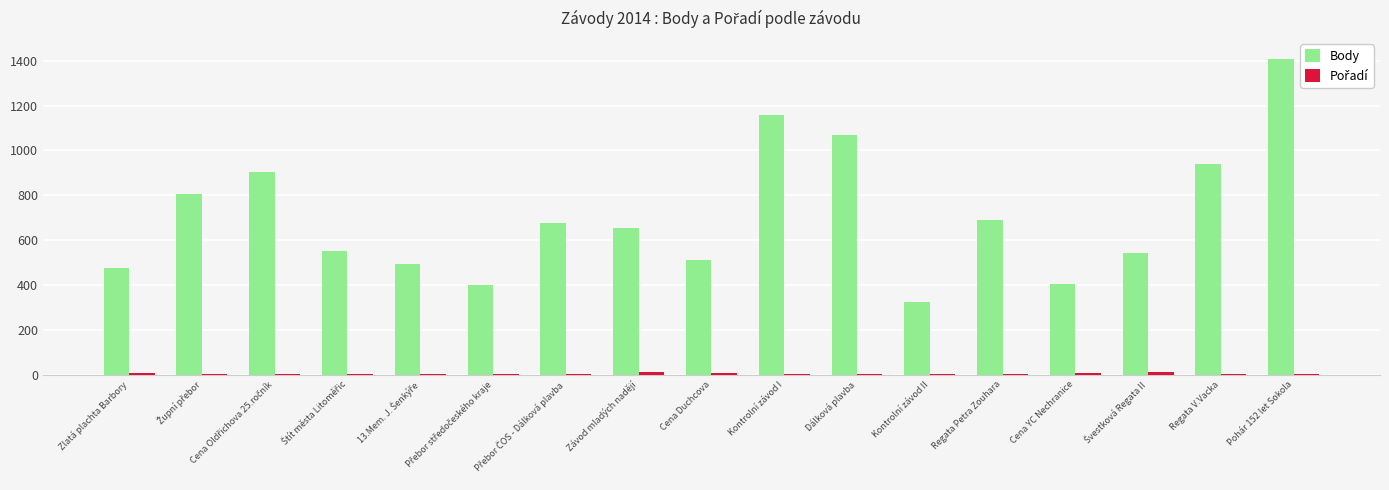

How many groups of bars are there?

17